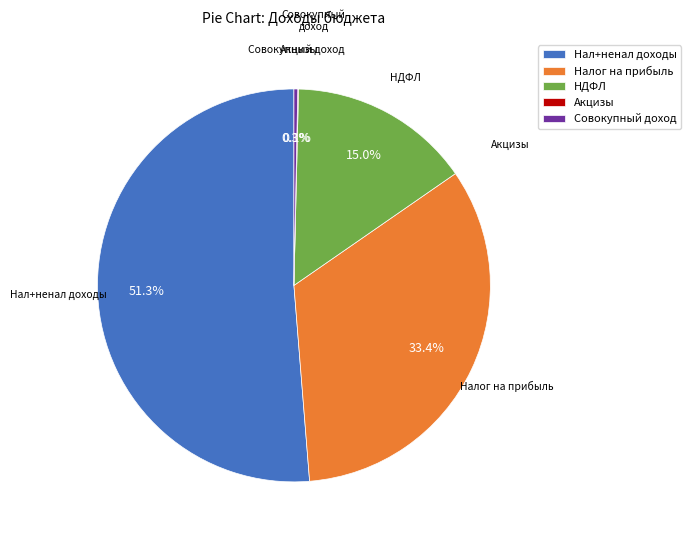

What is the majority slice?

Нал+ненал доходы